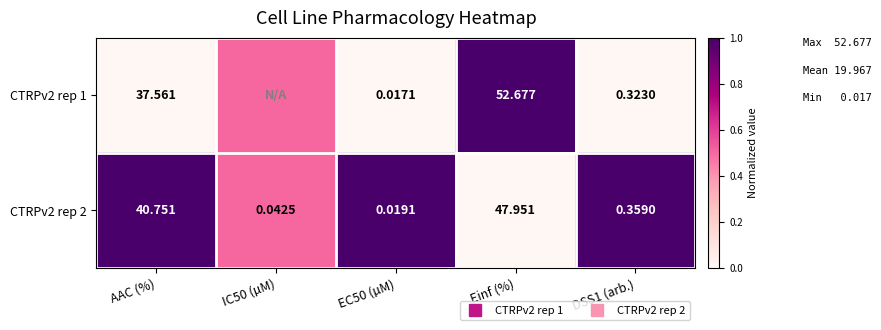

Is it true that CTRPv2 rep 2 equals 1.0 at DSS1 (arb.)?

True